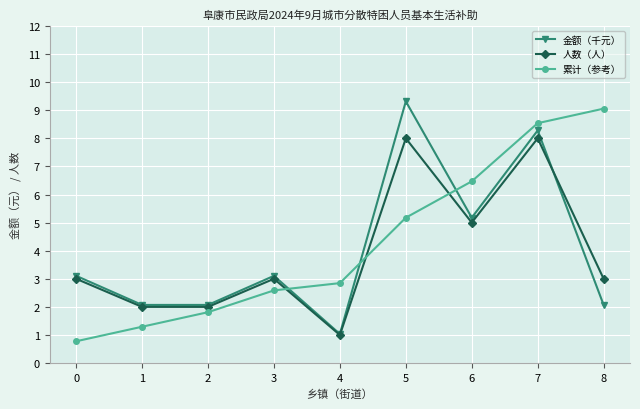

At how many categories does at least one series exceed 3?

6